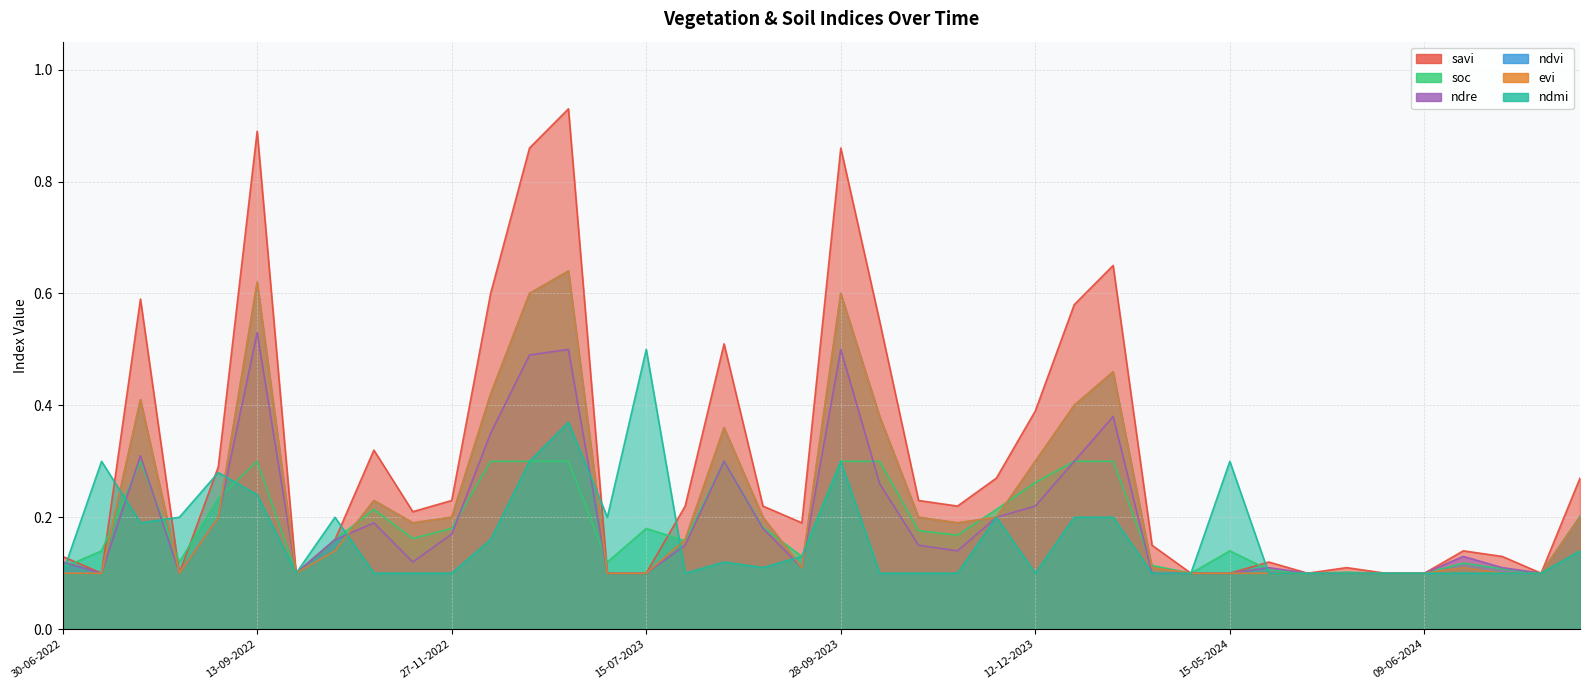

How many lines are shown in the chart?

6